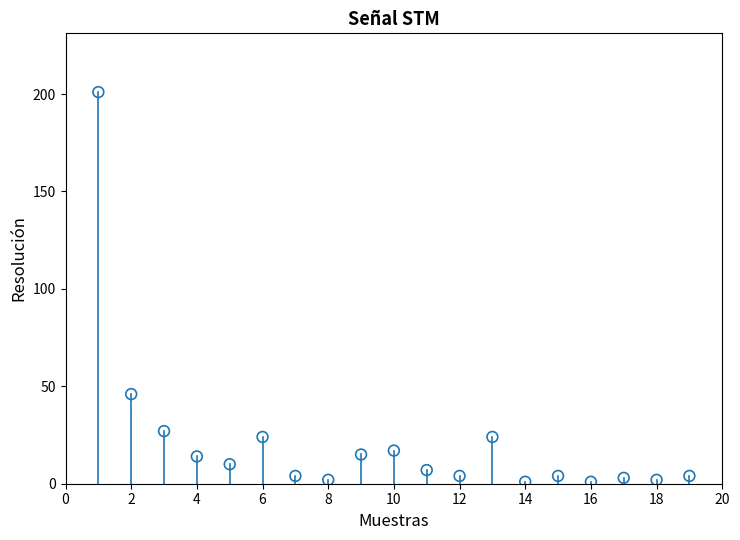

What is the range of Y values (max minus min)?

200